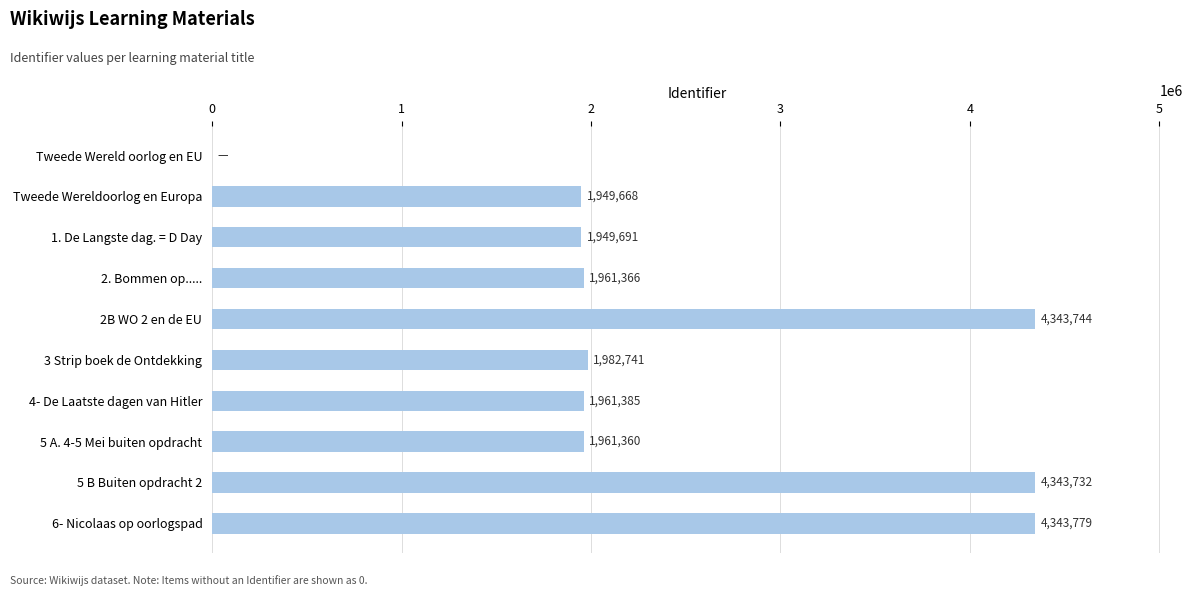

What is the sum of the values at Tweede Wereld oorlog en EU and 2. Bommen op.....?

1961366